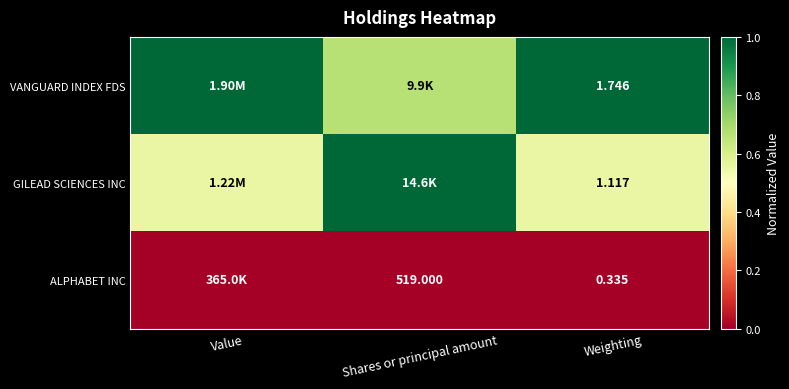

What is the total value across all series at Shares or principal amount?

1.7